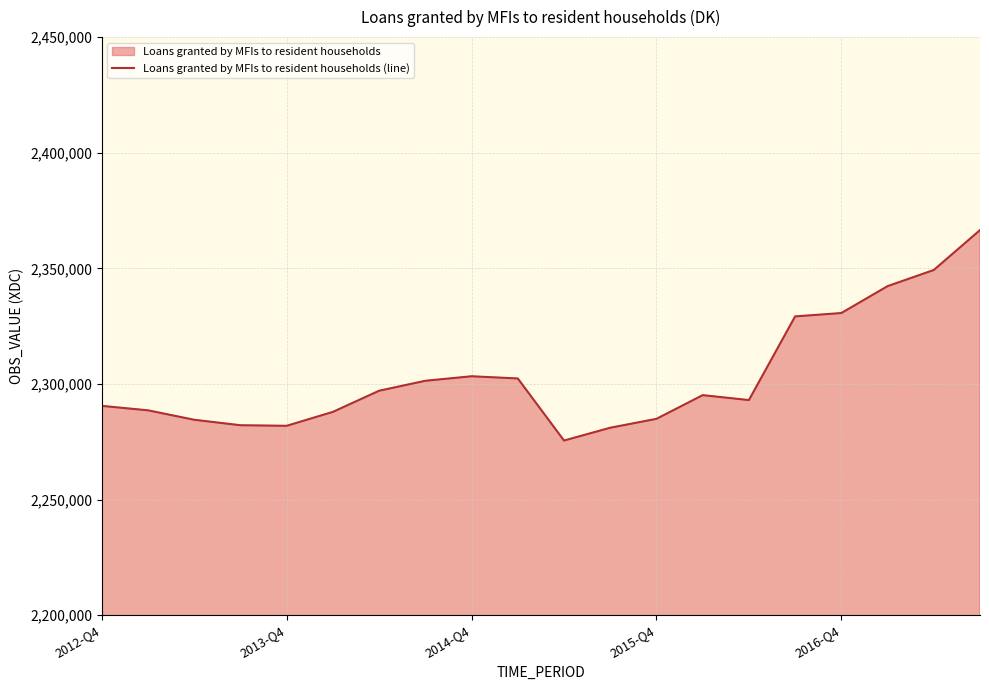

What is the sum of all values?

46067254